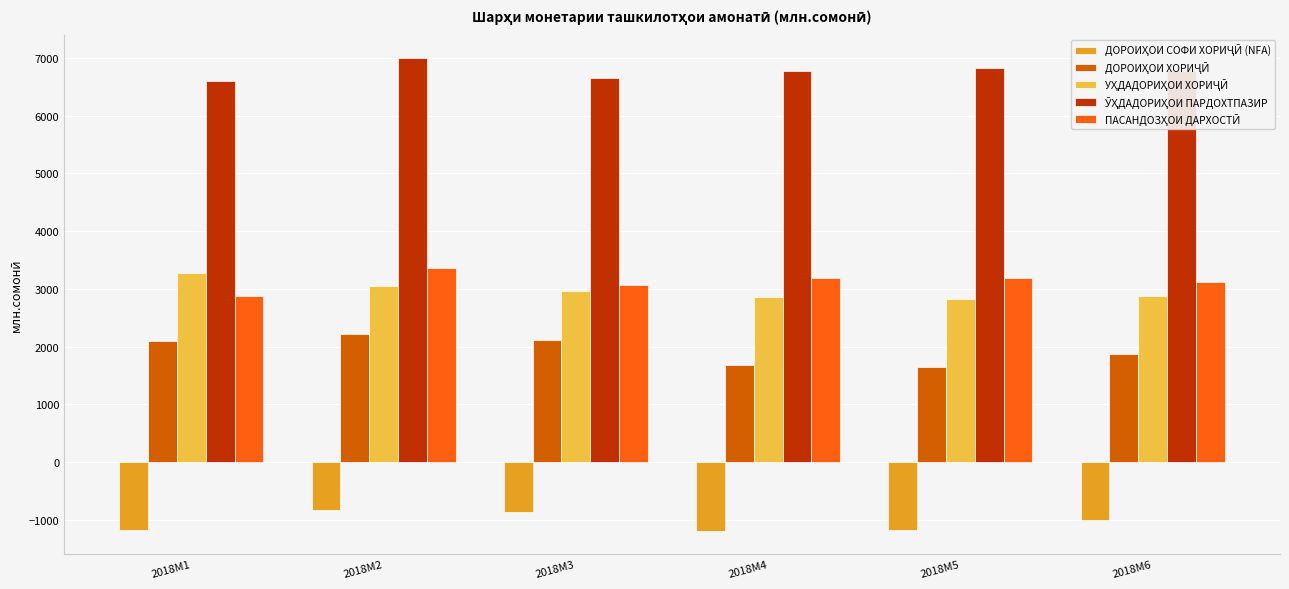

What is the total value across all series at 2018M1?

13658.0